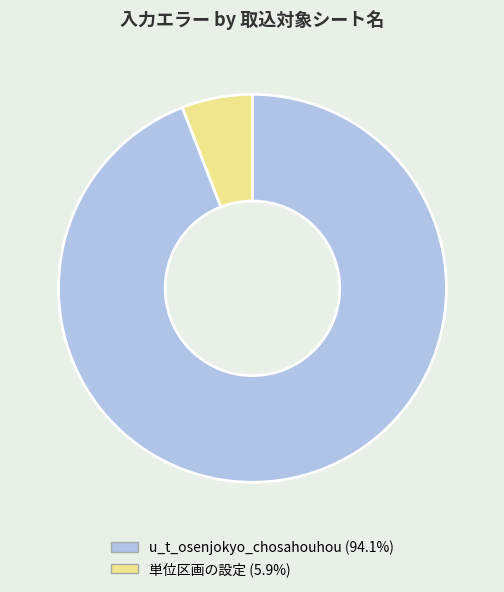

Which category has the smallest portion of the pie?

単位区画の設定